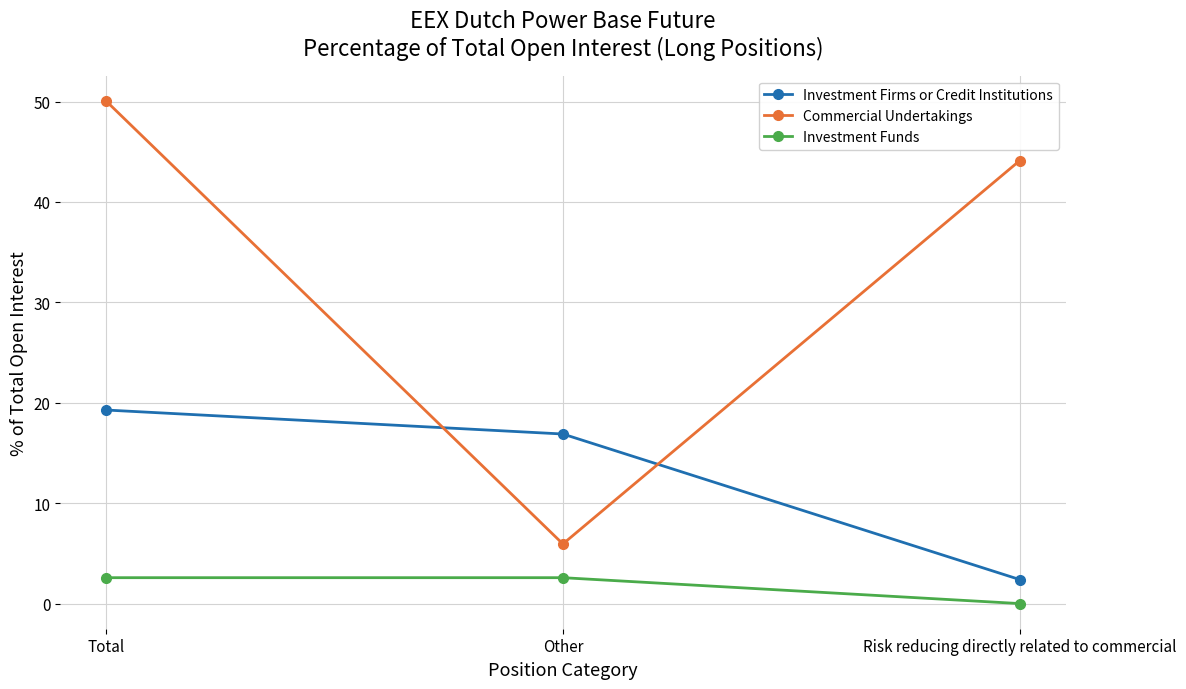

What position from the left is Total?

1